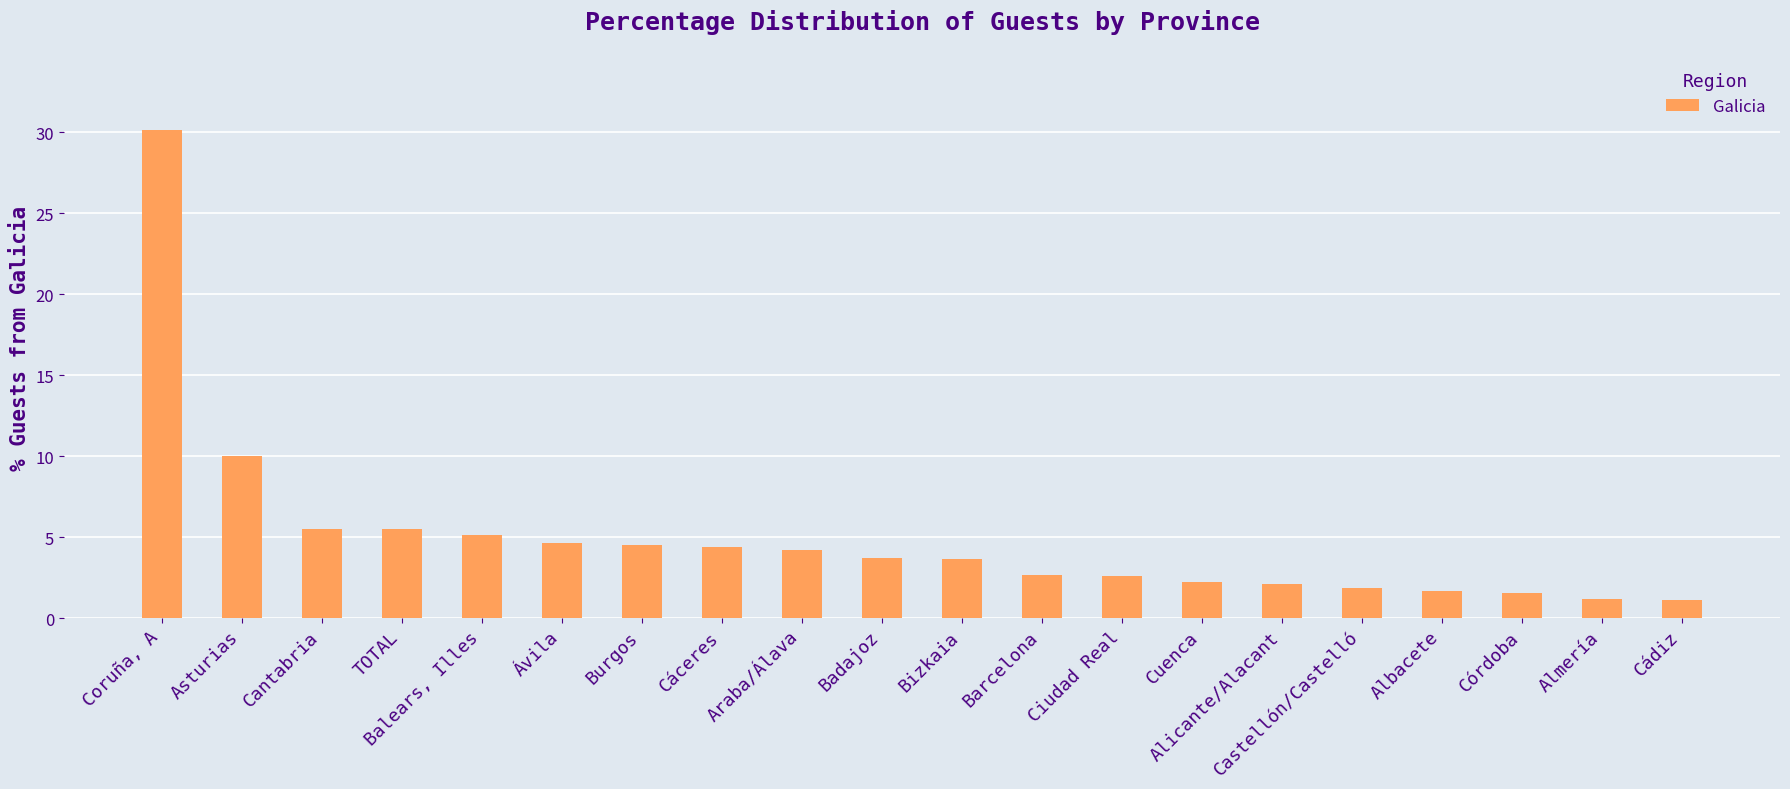

True or false: the data shows 5.5 at TOTAL.

True